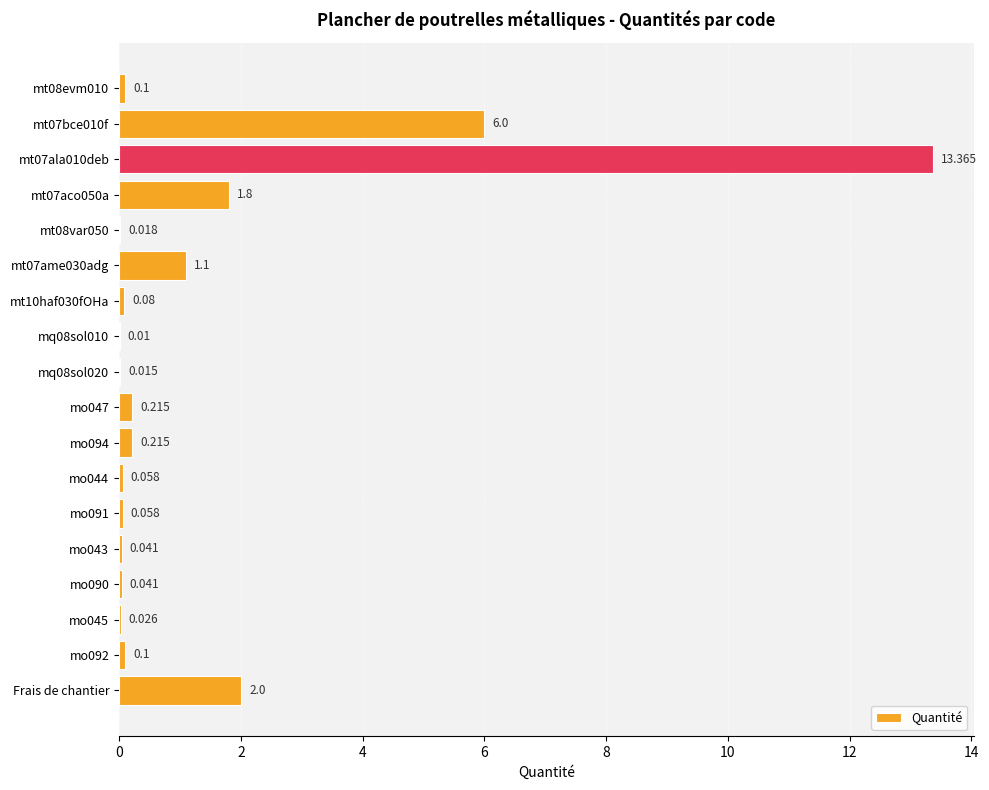

At which label is the value closest to 6?

mt07bce010f